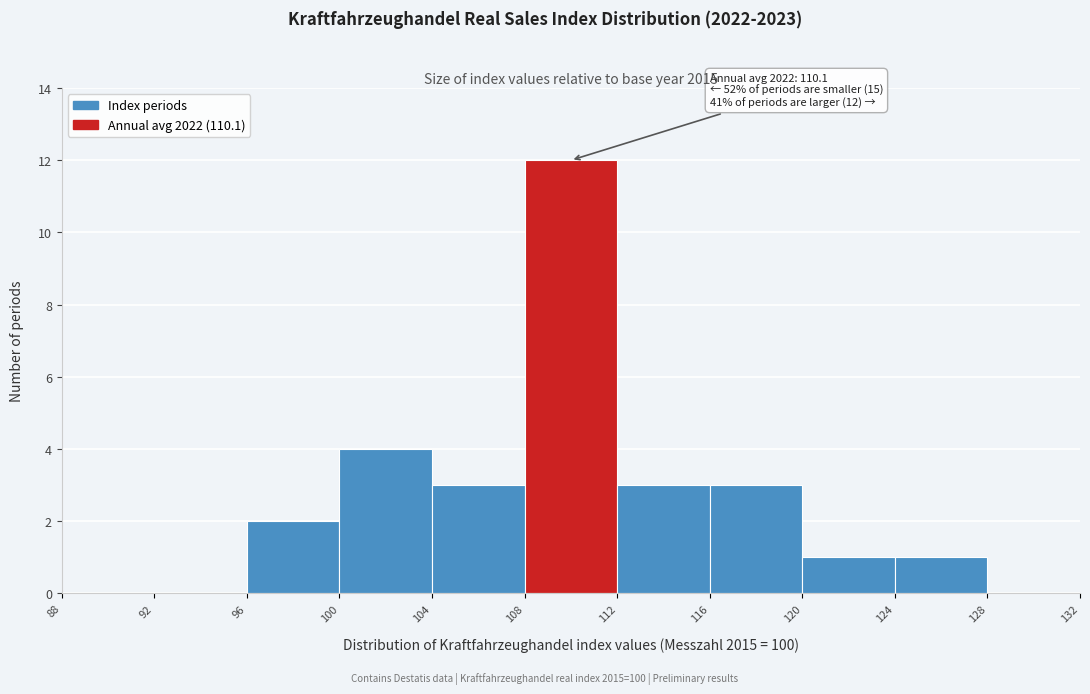

Over which range of the x-axis is the bar tallest?

108 to 112